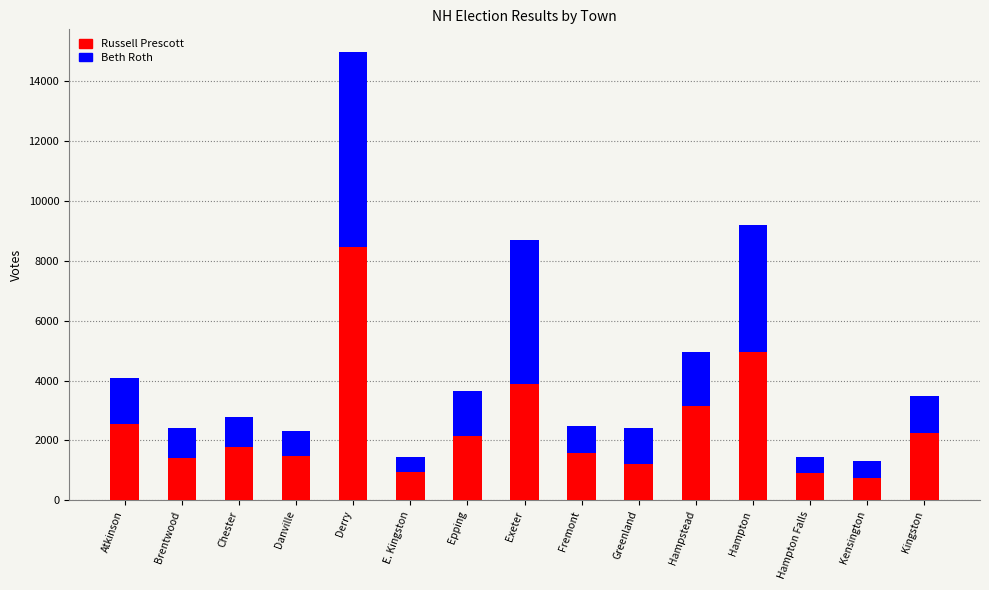

What is the total value across all series at Greenland?

2402